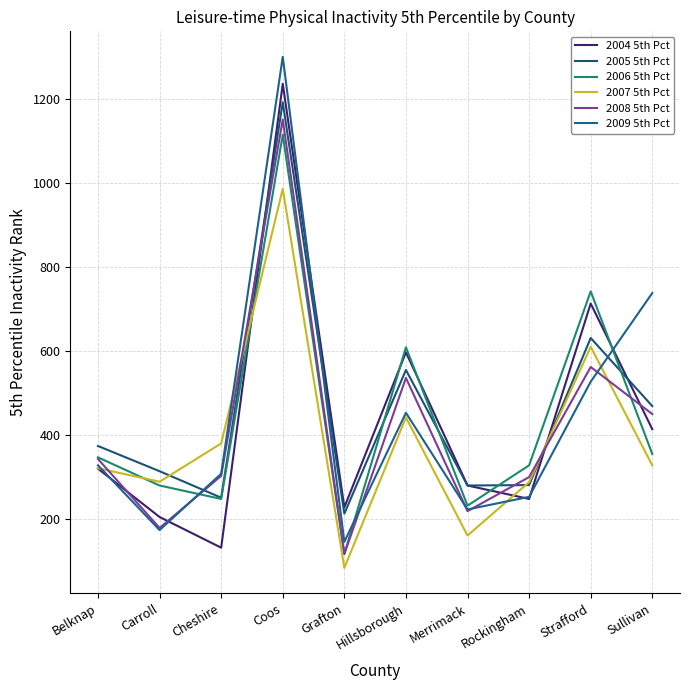

Rank the series by their maximum value, from highest to lowest.

2009 5th Pct, 2004 5th Pct, 2005 5th Pct, 2008 5th Pct, 2006 5th Pct, 2007 5th Pct